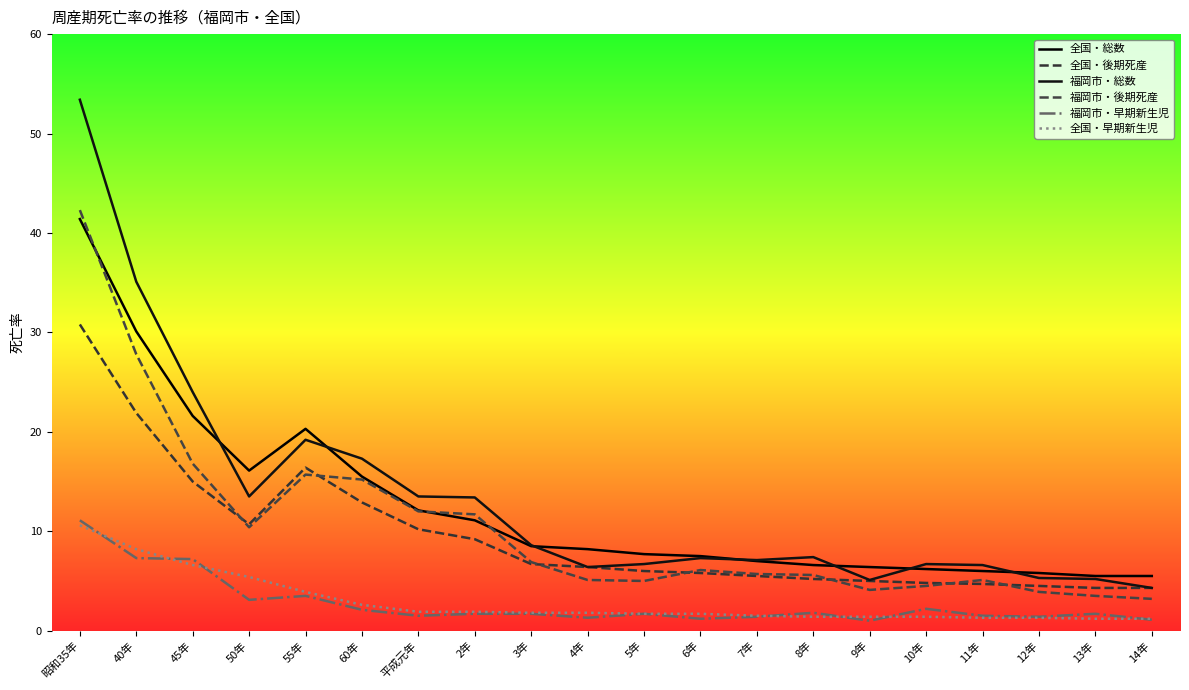

Does the chart display data point markers on the line(s)?

No